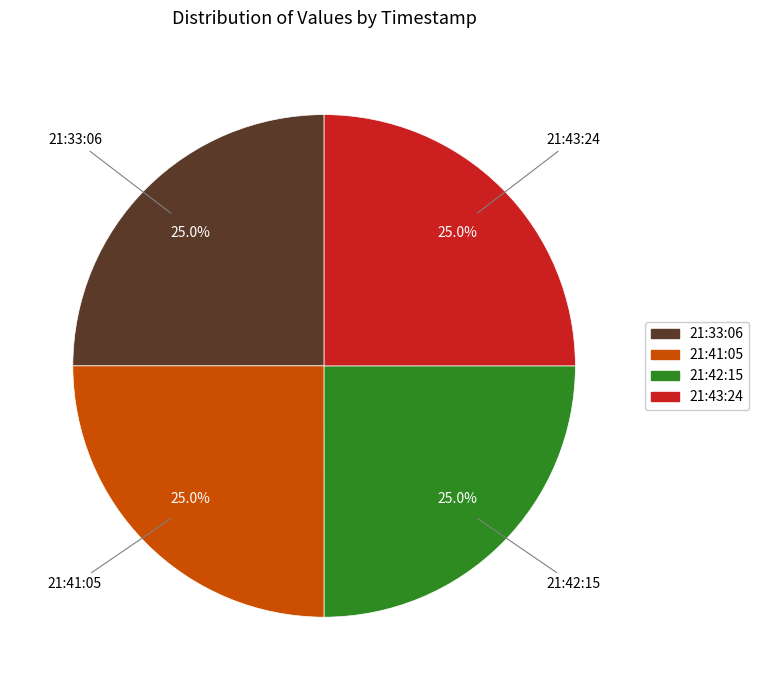

How many slices are in this pie chart?

4